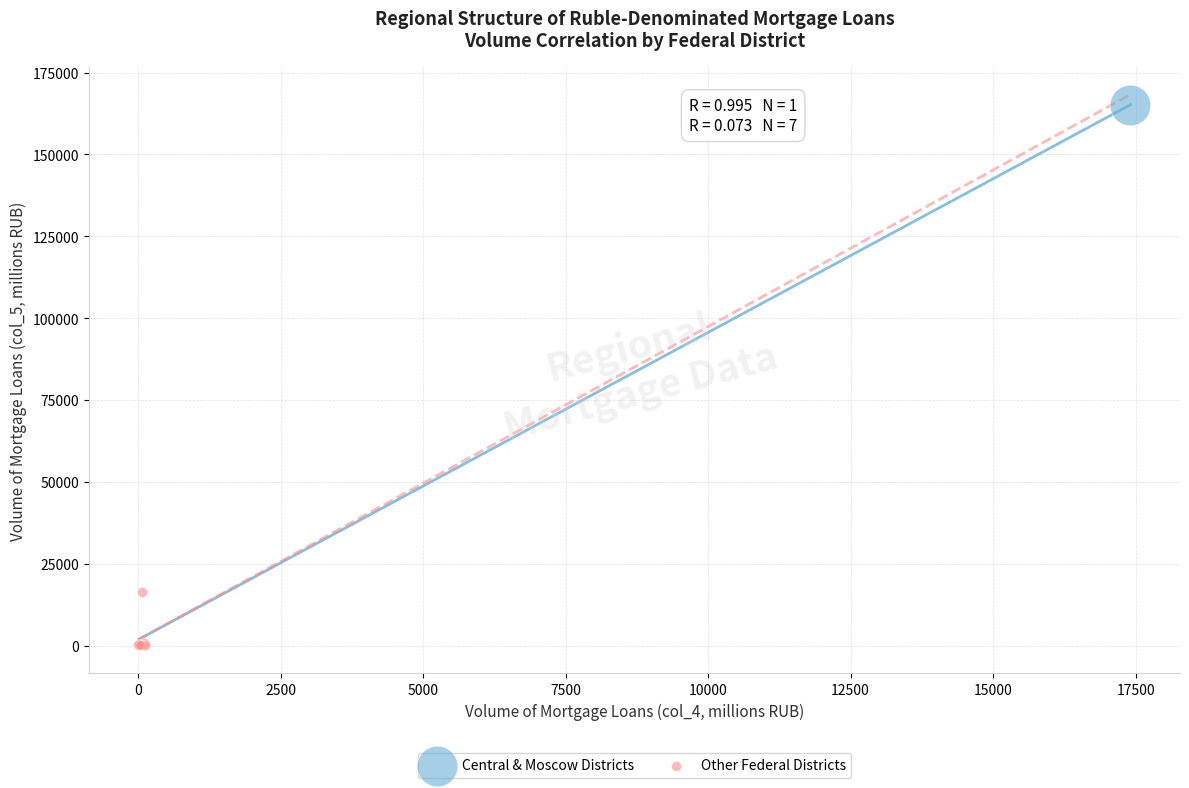

What are all the series names shown in the legend?

Central & Moscow Districts, Other Federal Districts